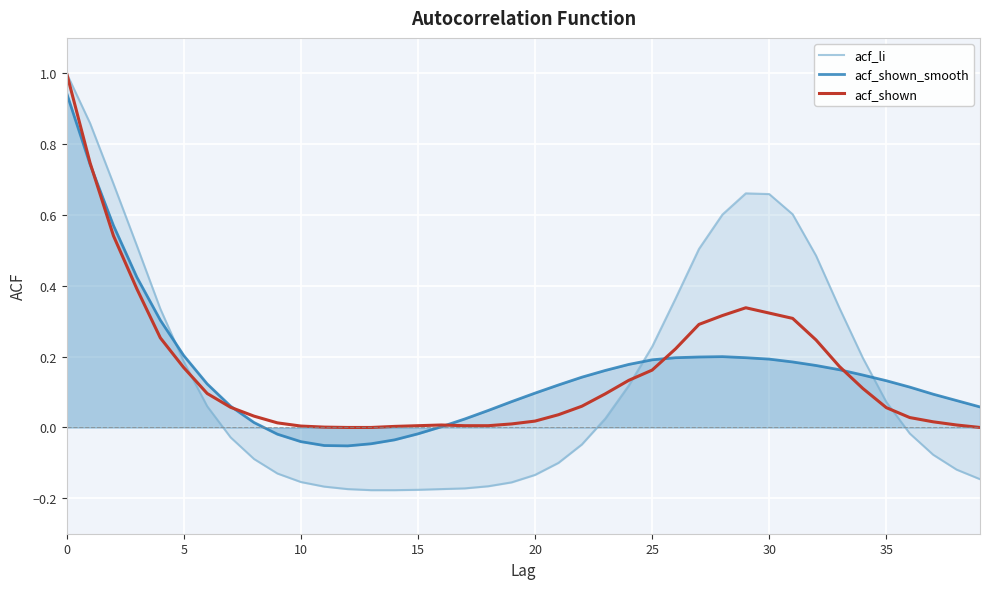

Which series has the widest spread of values?

acf_li